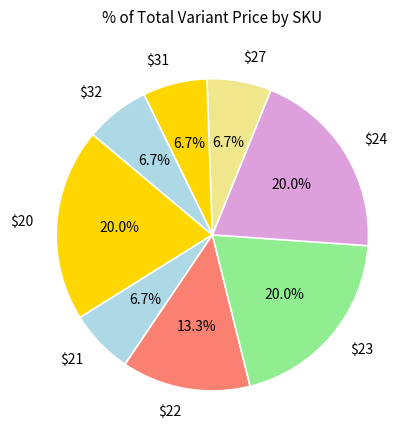

What portion of the pie excludes $20?

80.0%